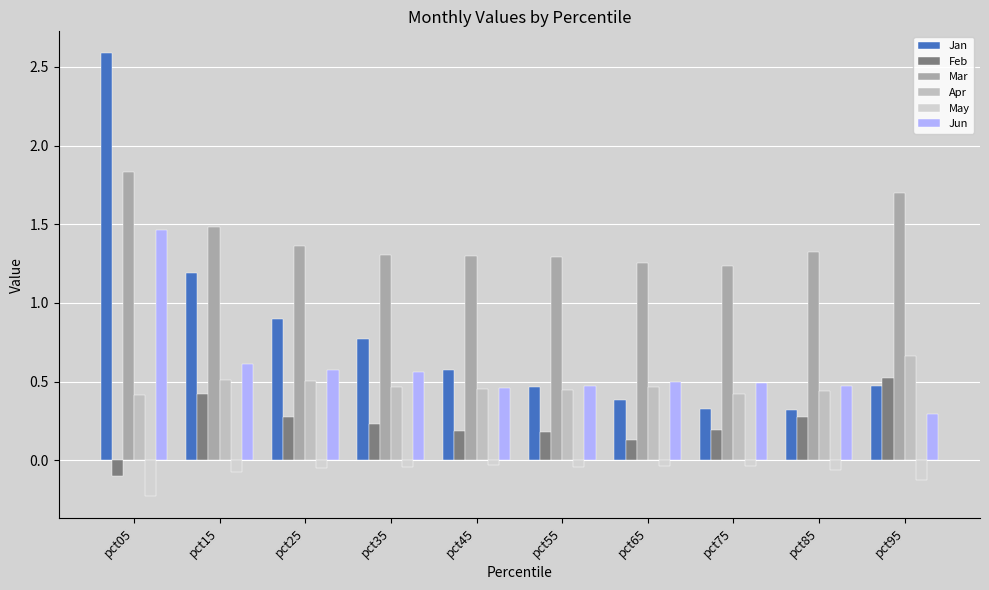

List the series in order of their peak value, lowest first.

May, Feb, Apr, Jun, Mar, Jan